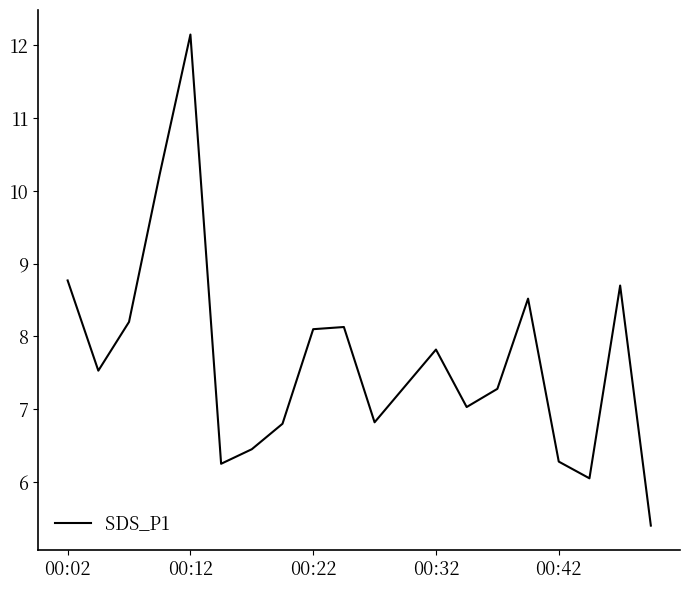

What is the maximum value shown in the chart?

12.2